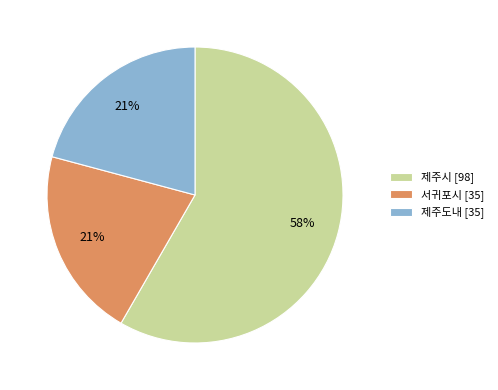

Does 제주도내 represent more than half of the total?

No